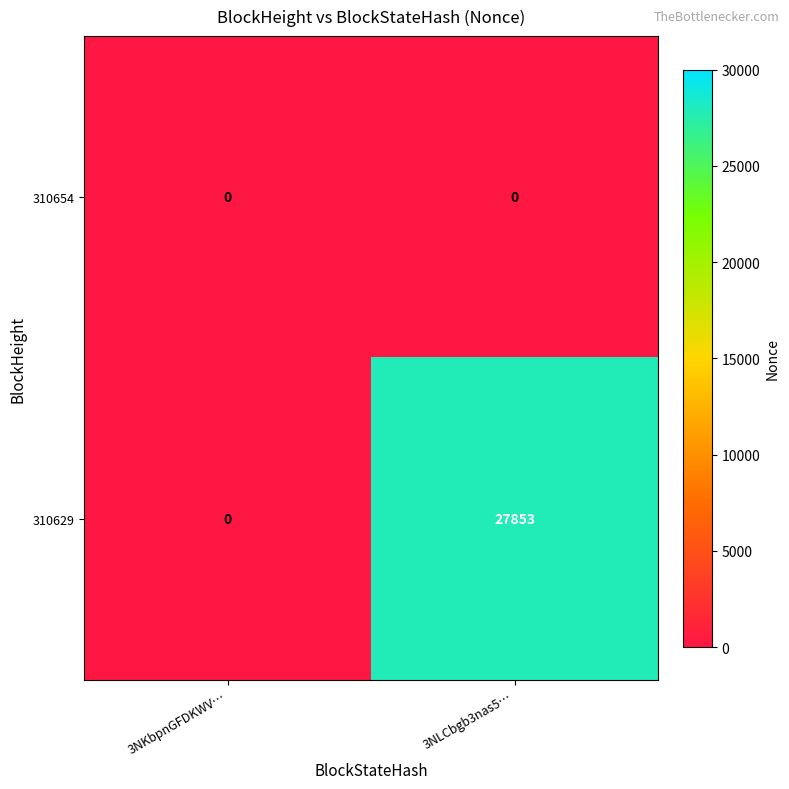

What is the greatest value displayed?

27853